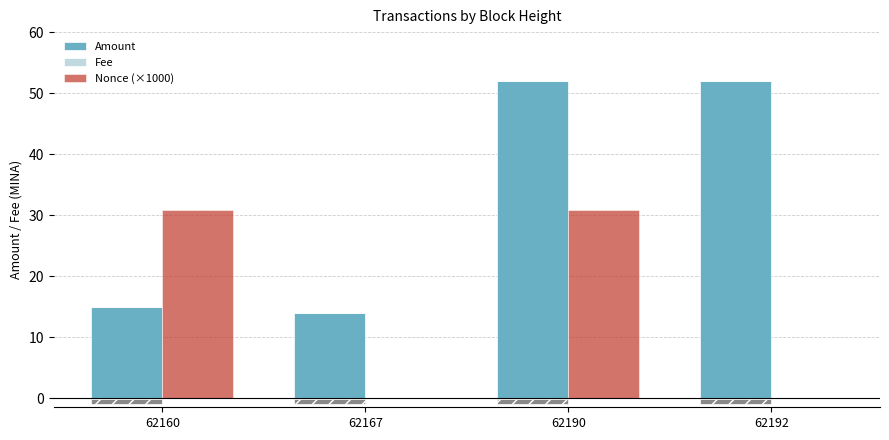

At which category is the sum across all series the highest?

62190